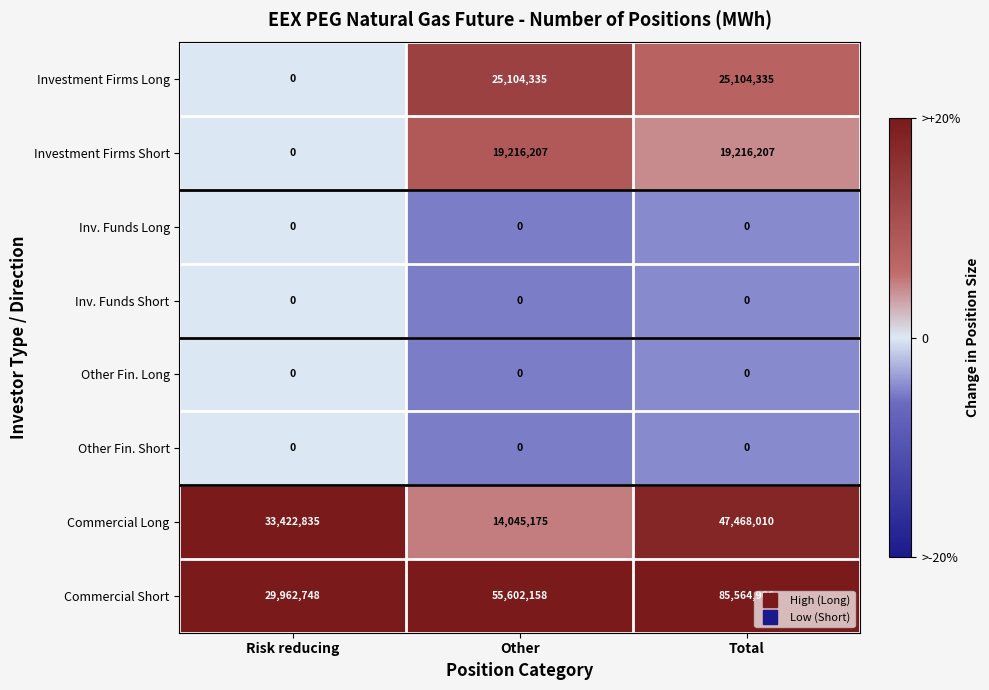

What is the total value across all series at Total?

177353458